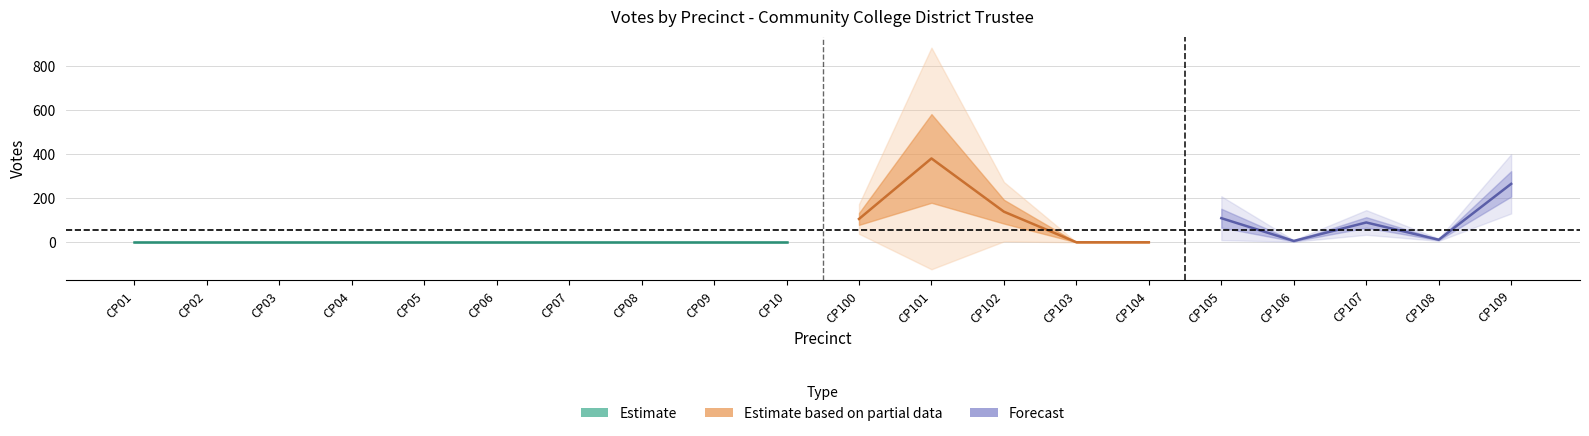

Is it true that PAUL BANCROFT equals 282 at CP103?

False